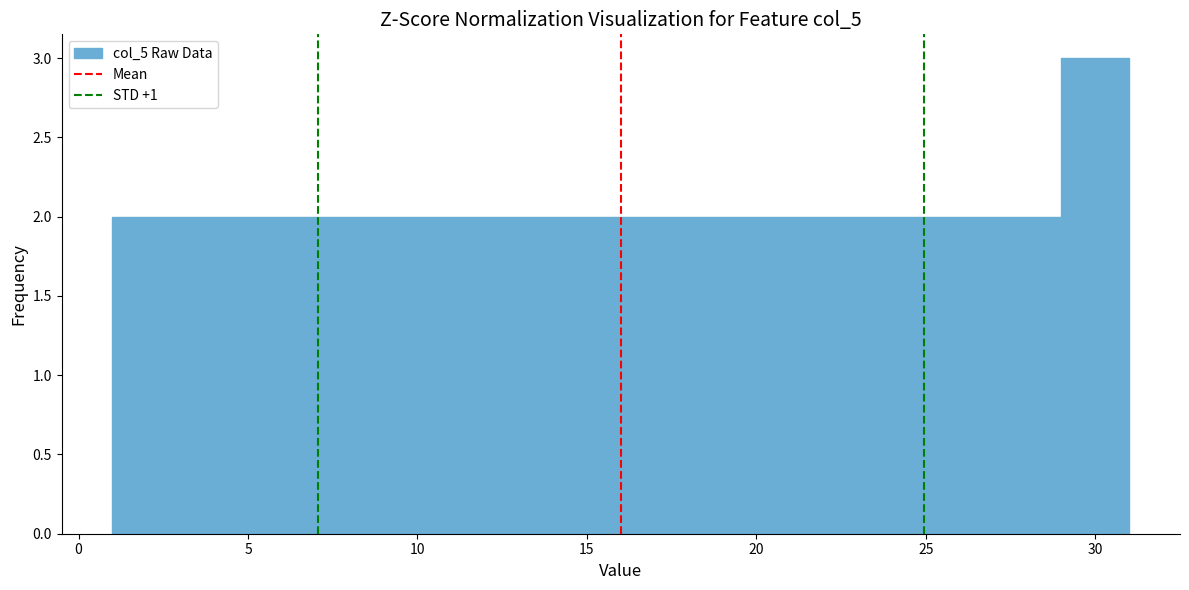

How tall is the bar that spans 21 to 23 on the x-axis? The values are not printed on the chart, so give them approximately, as read against the axis.

2